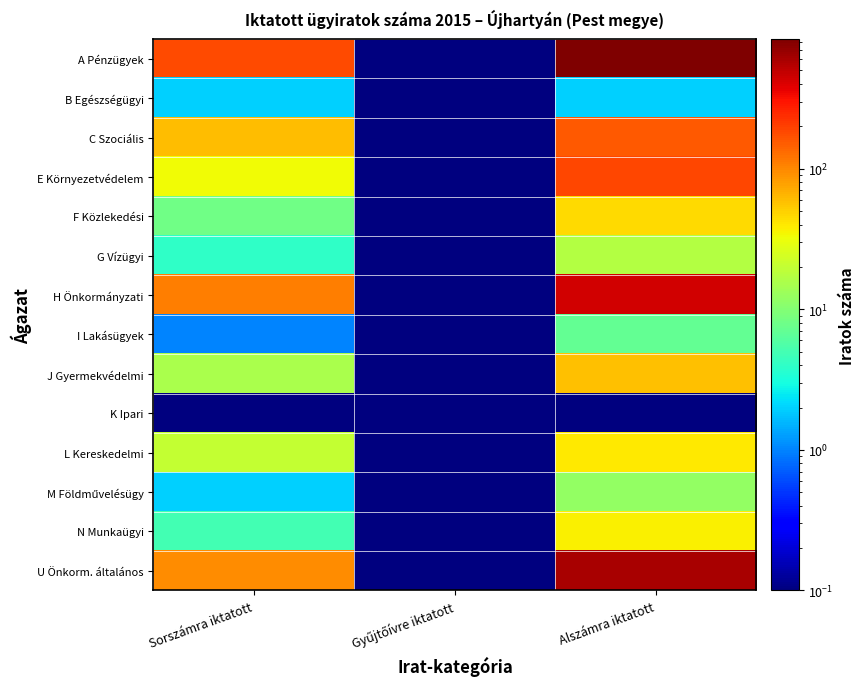

At which category is the sum across all series the highest?

Alszámra iktatott